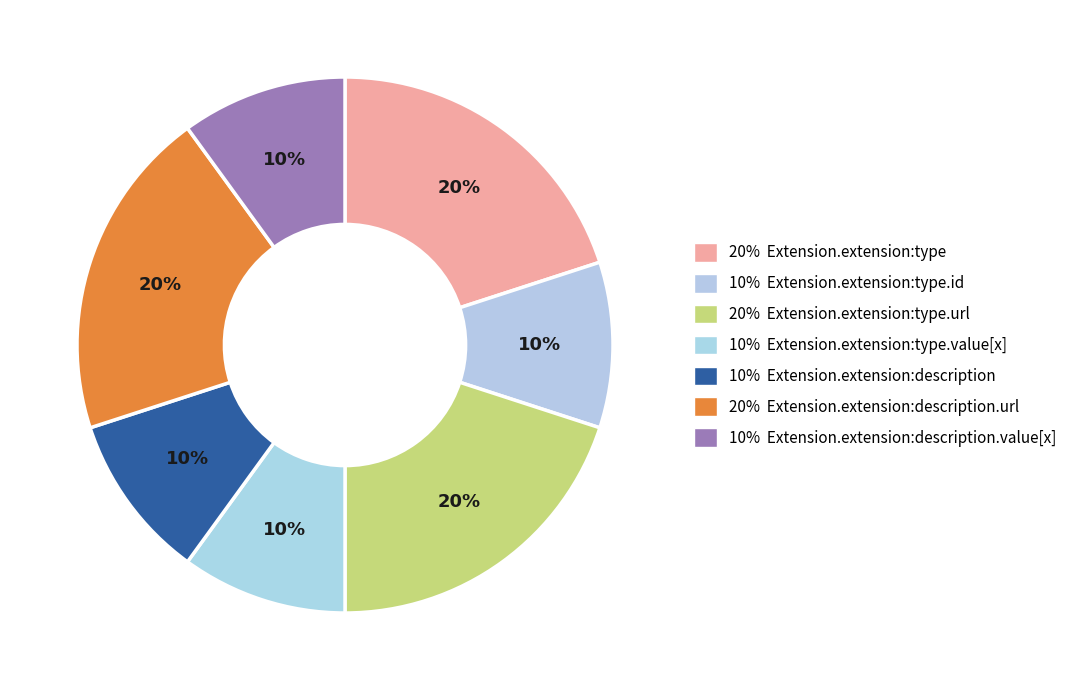

Is there any slice that represents more than half of the pie?

No